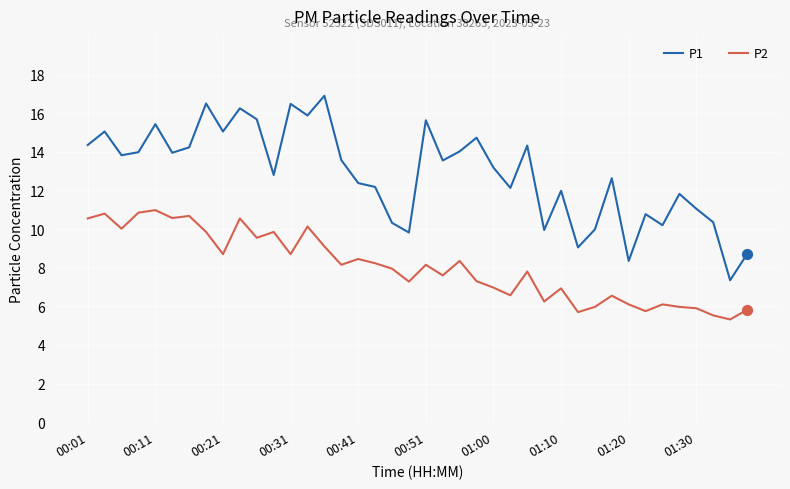

Which series has the widest spread of values?

P1